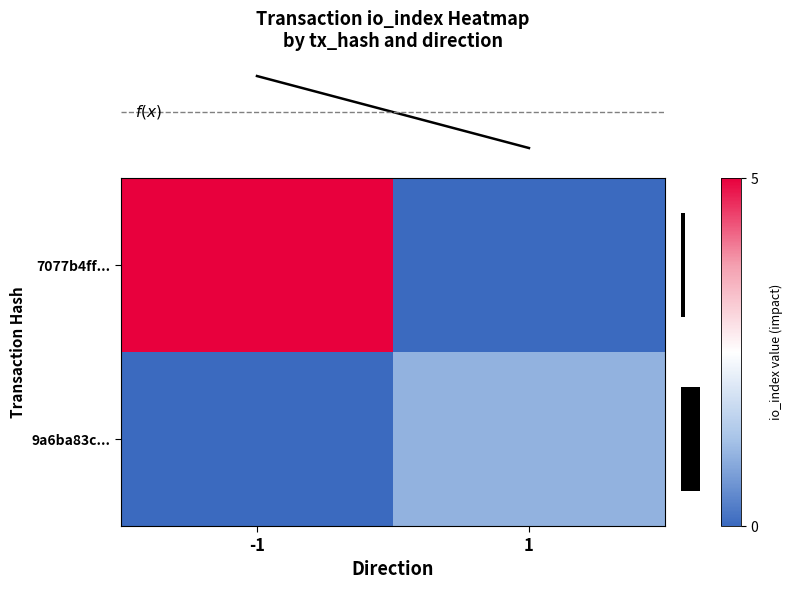

List the labels in order of 7077b4ff... value, largest first.

-1, 1